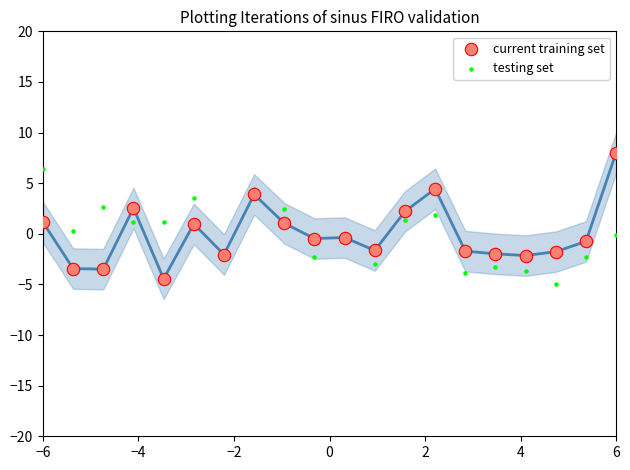

What is the X range (max minus min) for the scatter plot?

12.0